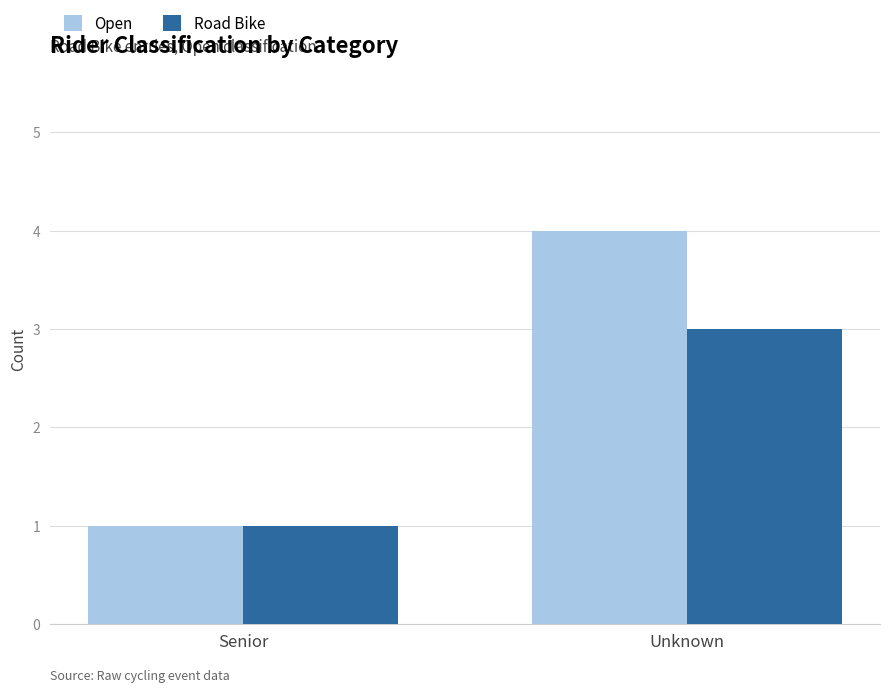

Which series has the widest spread of values?

Open